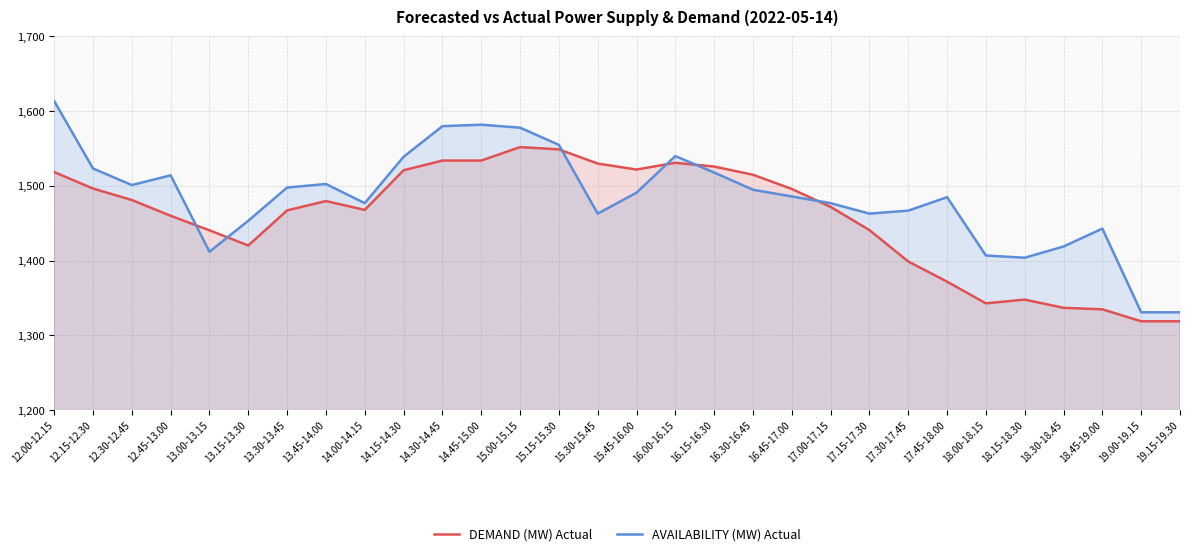

Reading left to right, what are all the values shown in this chart?

DEMAND (MW) Actual: 1518.6	1496.6	1481.2	1460.1	1440.7	1420.4	1467.4	1479.8	1468.0	1521.0	1534.0	1534.0	1552.0	1549.0	1530.0	1522.0	1531.0	1526.0	1515.0	1496.0	1472.0	1441.0	1399.0	1372.0	1343.0	1348.0	1337.0	1335.0	1319.0	1319.0
AVAILABILITY (MW) Actual: 1613.5	1523.4	1501.2	1514.3	1412.1	1453.5	1497.9	1502.7	1477.0	1539.0	1580.0	1582.0	1578.0	1555.0	1463.0	1491.0	1540.0	1518.0	1495.0	1486.0	1477.0	1463.0	1467.0	1485.0	1407.0	1404.0	1419.0	1443.0	1331.0	1331.0